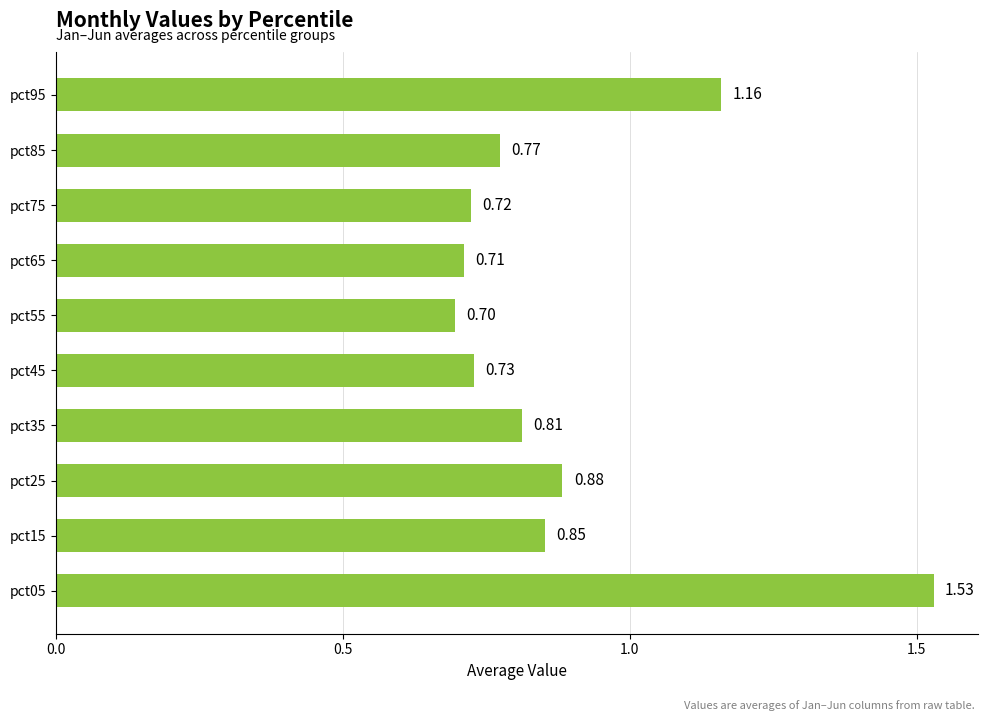

What is the sum of the values at pct95 and pct05?

2.7